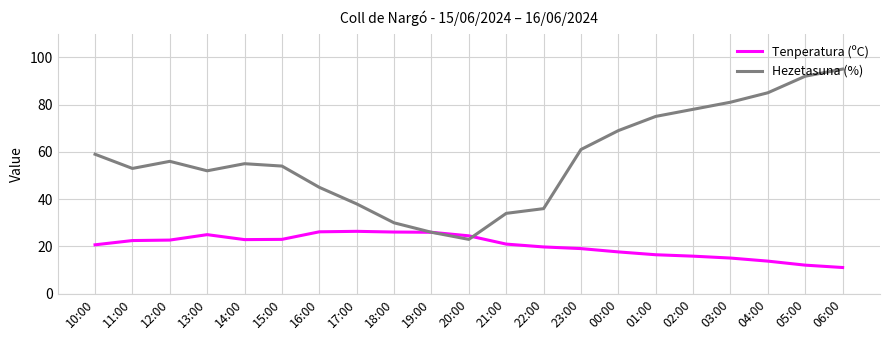

What position from the left is 01:00?

16